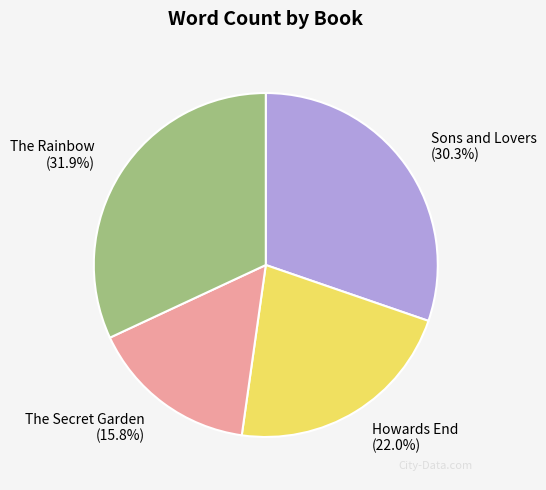

Does The Rainbow represent more than half of the total?

No